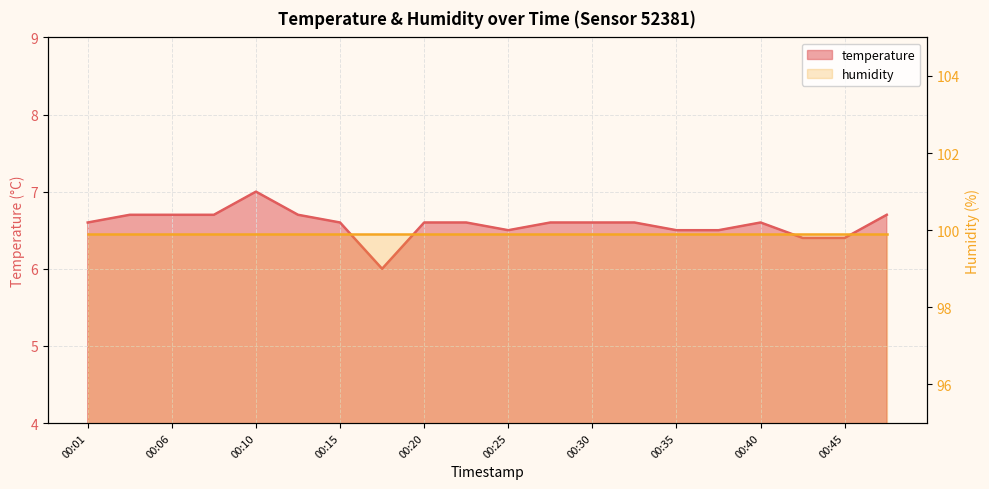

What is the smallest value displayed?

6.0